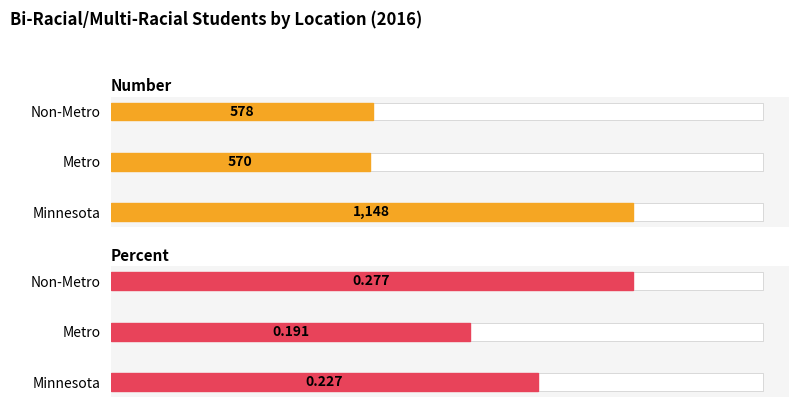

What is the minimum value for Number?

570.0